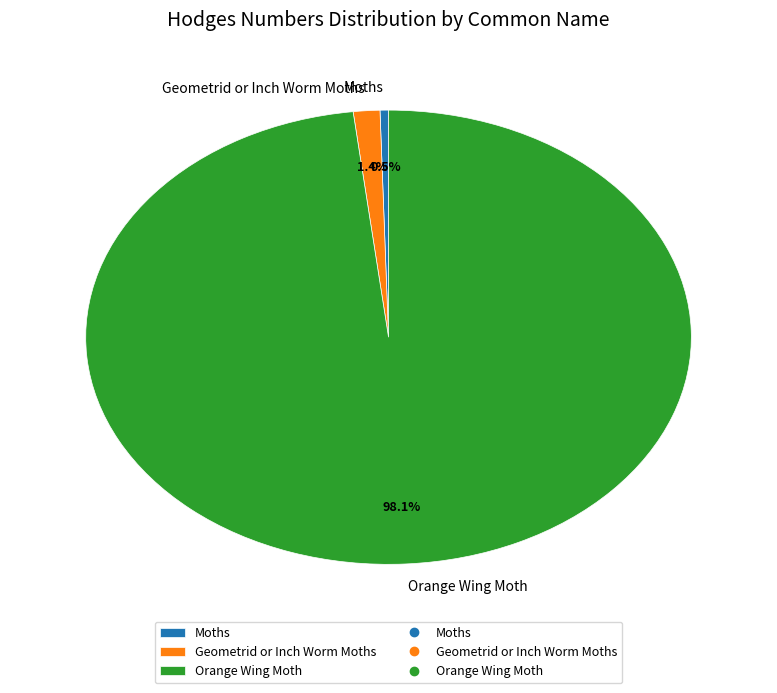

To the nearest percent, what is the combined percentage of Moths and Geometrid or Inch Worm Moths?

2%